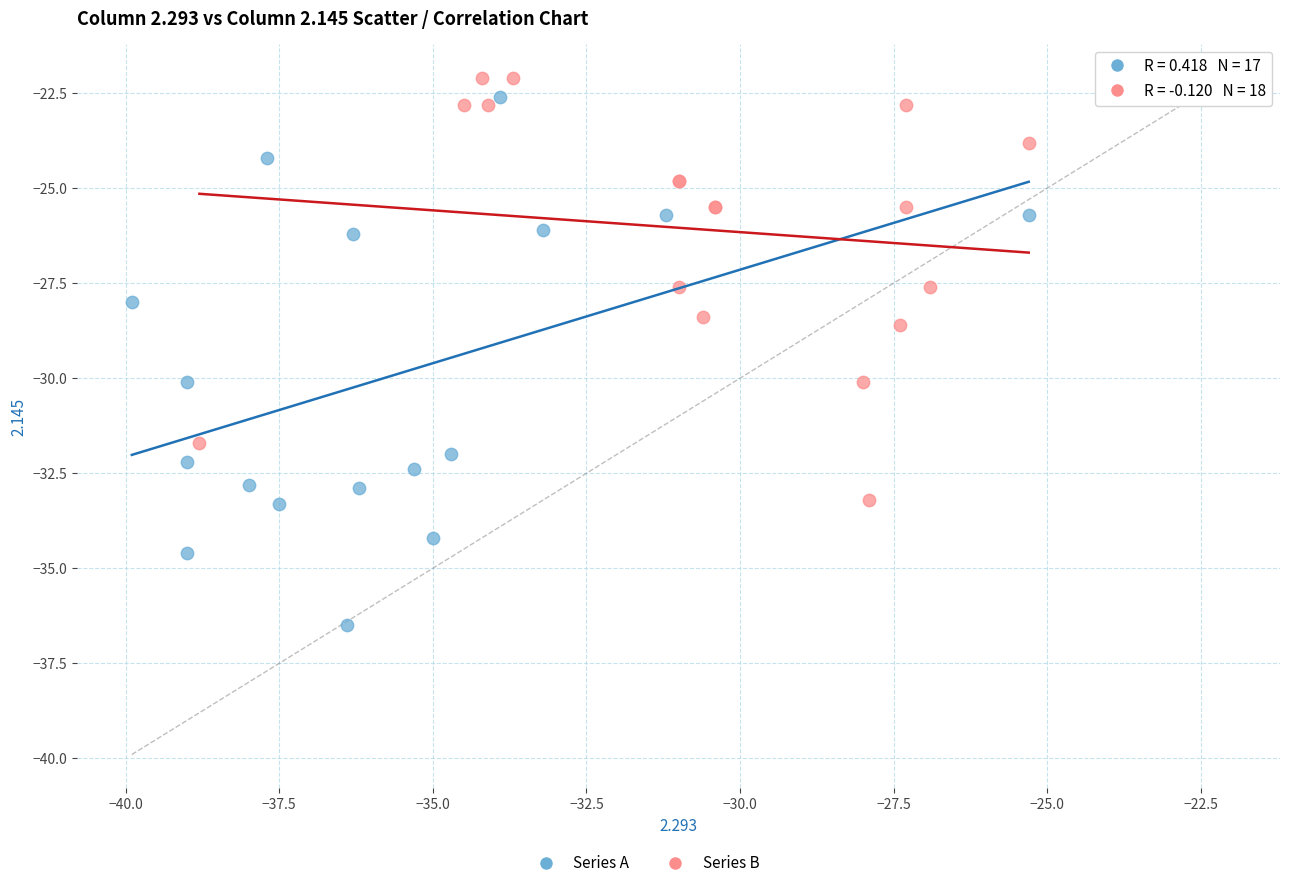

Which series reaches the minimum Y coordinate?

Series A